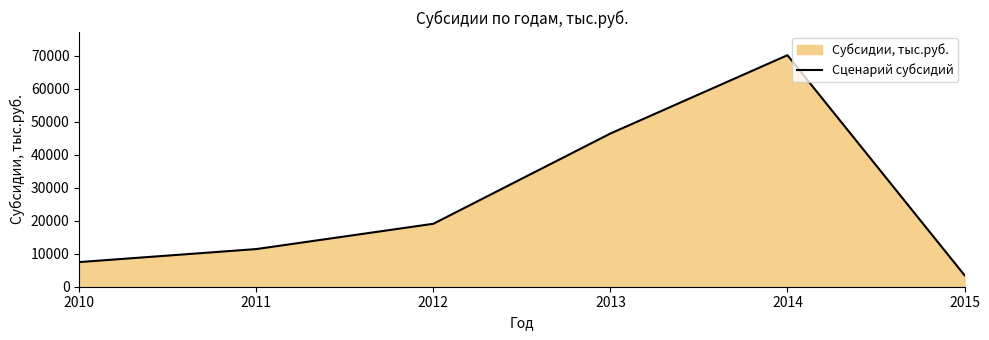

How many values exceed 19077?

3